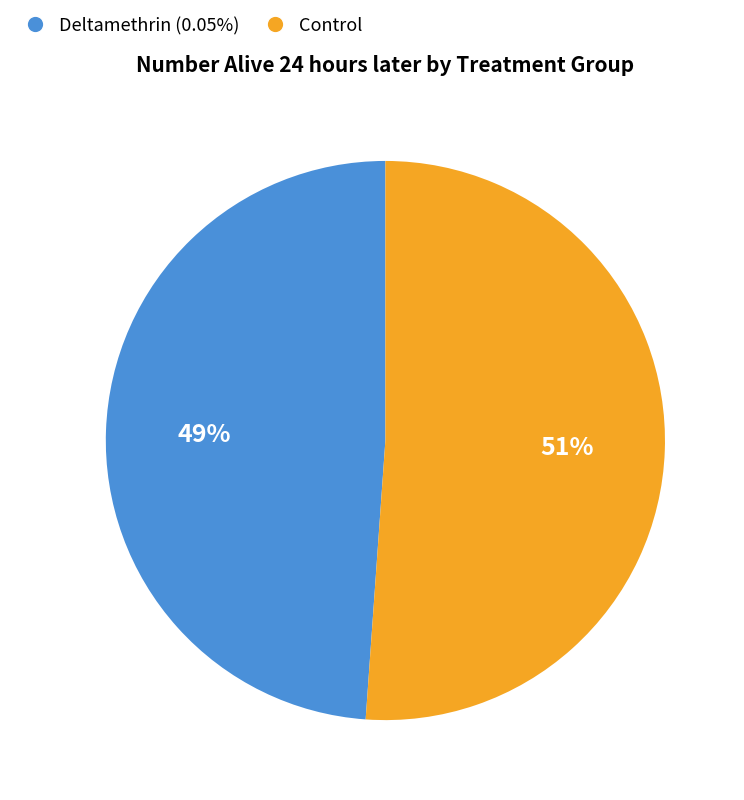

Count the number of slices in the pie.

2